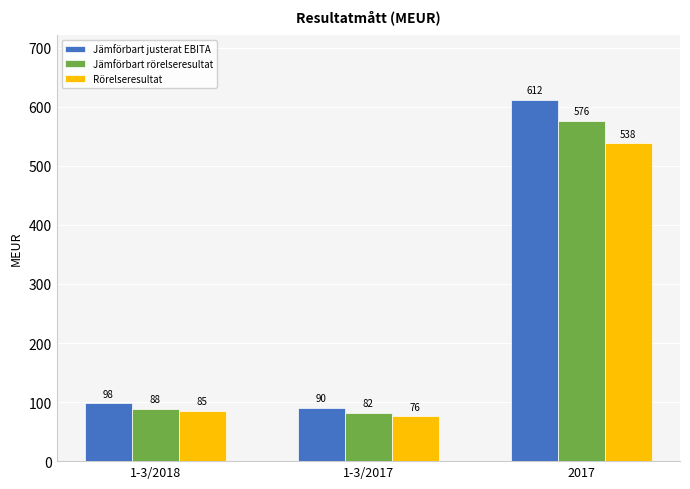

What is the sum of the Jämförbart justerat EBITA values at 1-3/2017 and 2017?

702